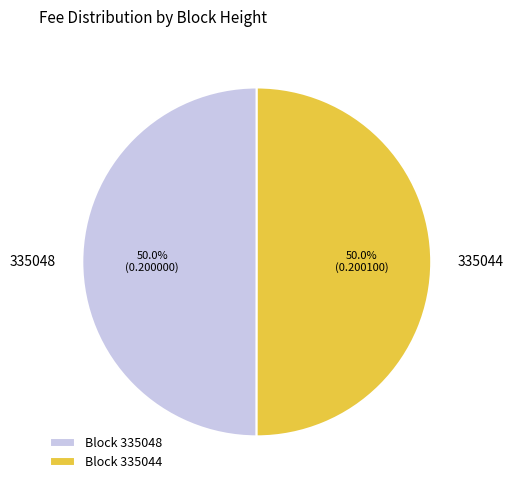

What percentage do Block 335048 and Block 335044 together represent?

100.0%